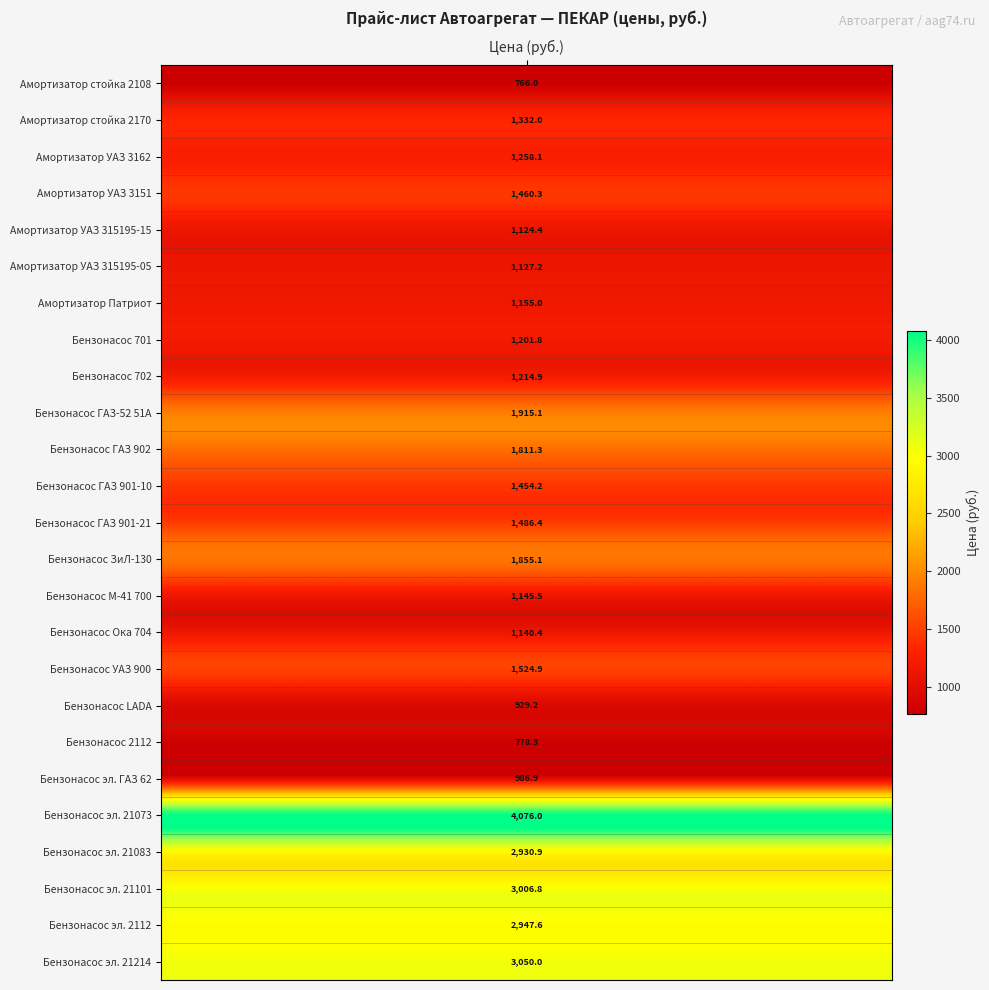

Reading left to right, transcribe all the data shown in this chart.

766.0	1332.0	1258.1	1460.3	1124.4	1127.2	1155.0	1201.8	1214.9	1915.1	1811.3	1454.2	1486.4	1855.1	1145.5	1140.4	1524.9	929.2	778.3	986.9	4076.0	2930.9	3006.8	2947.6	3050.0